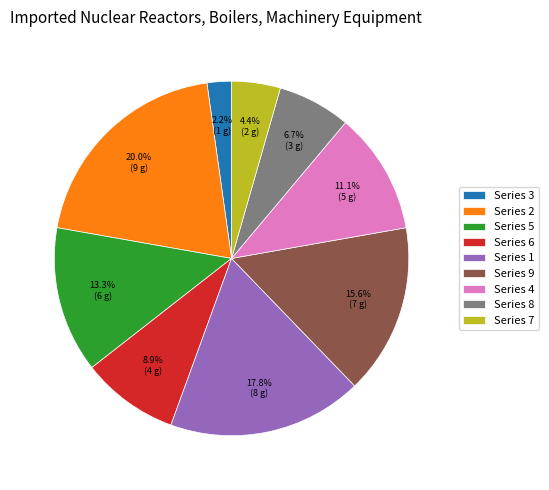

Rank the categories by value from lowest to highest.

Series 3, Series 7, Series 8, Series 6, Series 4, Series 5, Series 9, Series 1, Series 2